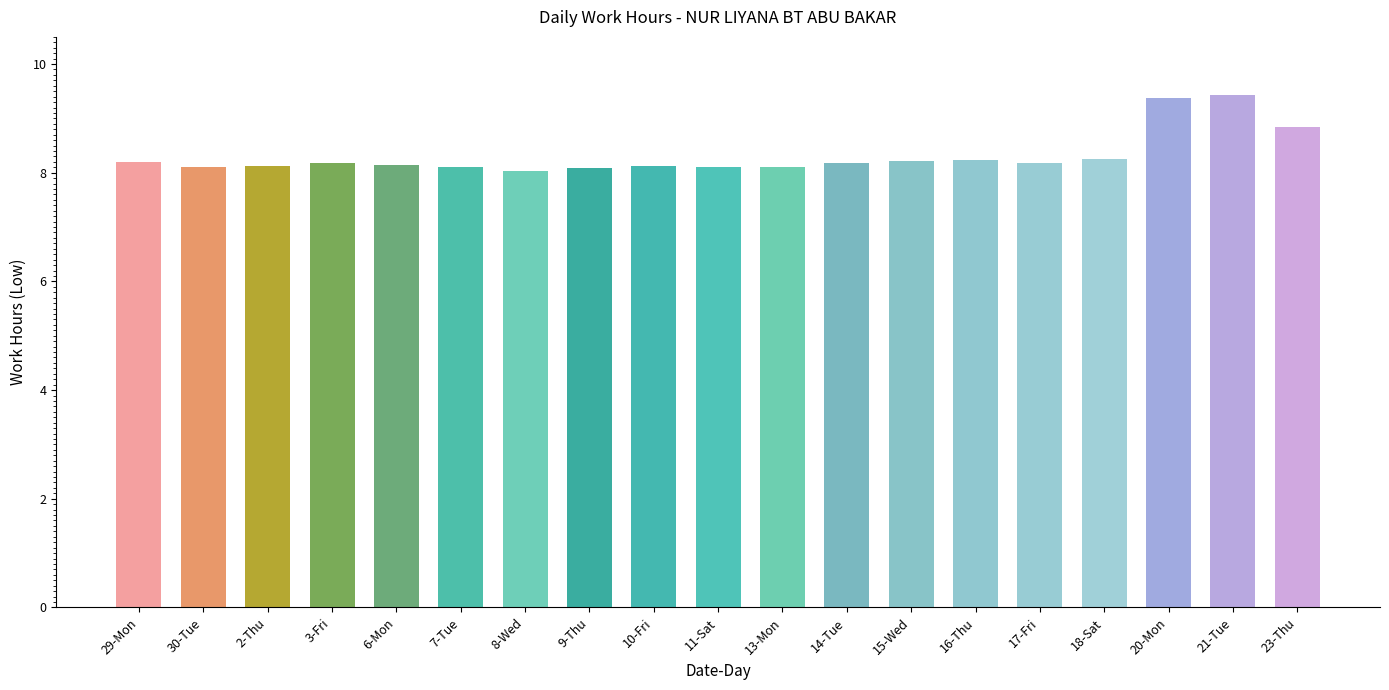

What is the sum of the values at 23-Thu and 6-Mon?

17.0